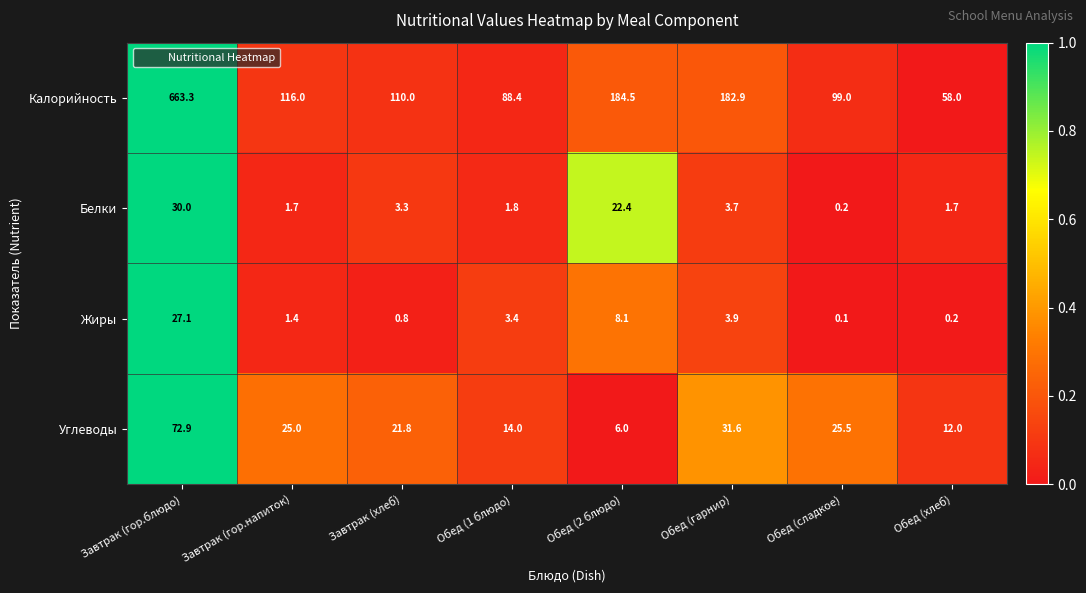

What is the maximum value shown in the chart?

663.3